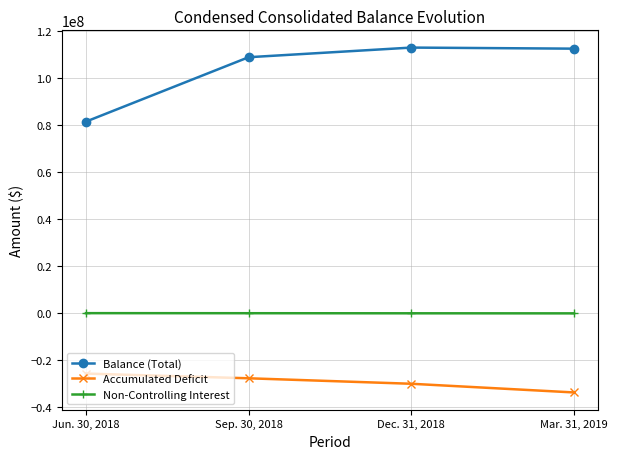

What are all the series names shown in the legend?

Balance (Total), Accumulated Deficit, Non-Controlling Interest